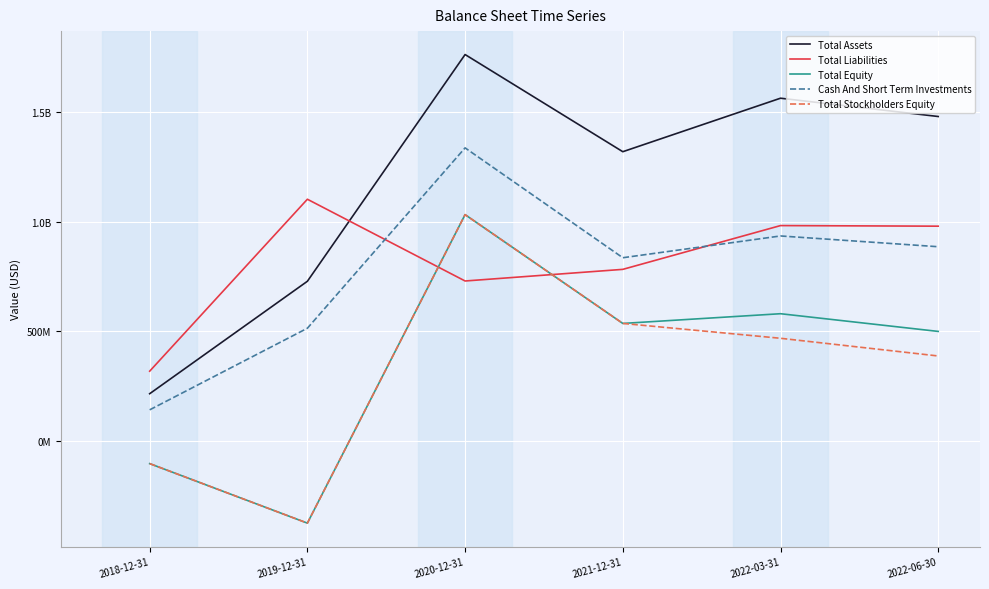

What are all the series names shown in the legend?

Total Assets, Total Liabilities, Total Equity, Cash And Short Term Investments, Total Stockholders Equity